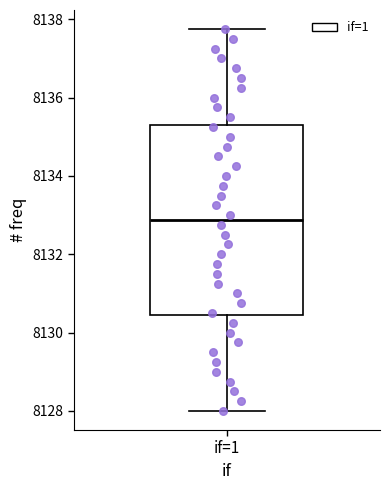

Where does the upper whisker of the box for if=1 end on the y-axis? The values are not printed on the chart, so give them approximately, as read against the axis.

8137.8